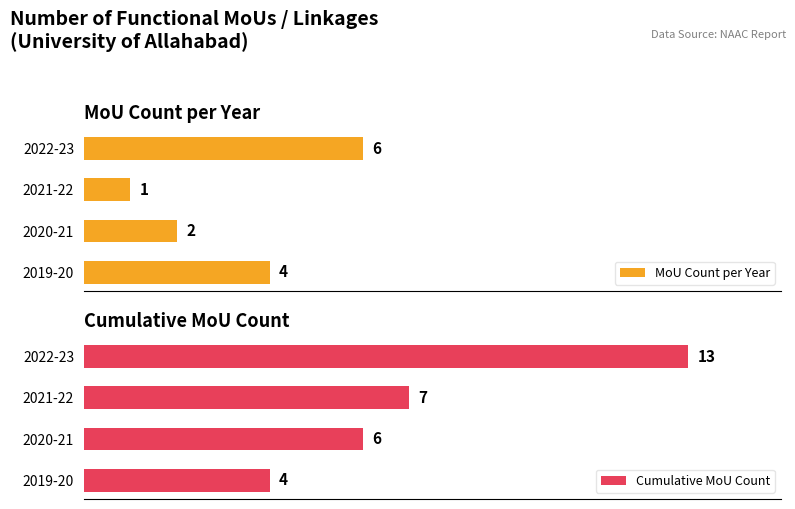

At which label does MoU Count per Year reach its peak?

2022-23